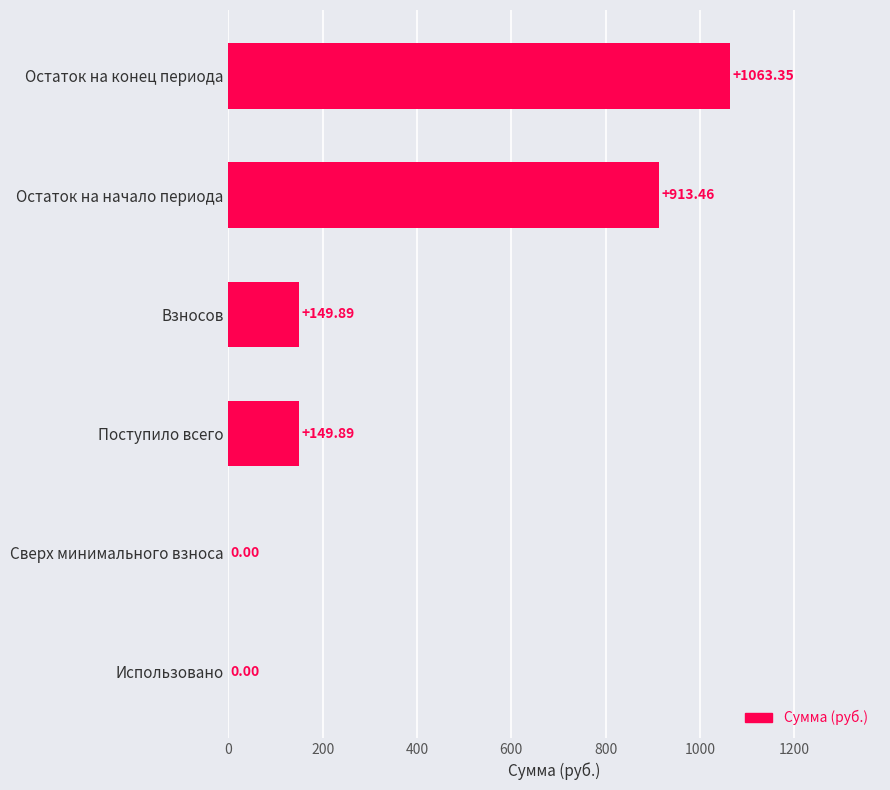

How many distinct data groups are displayed?

1